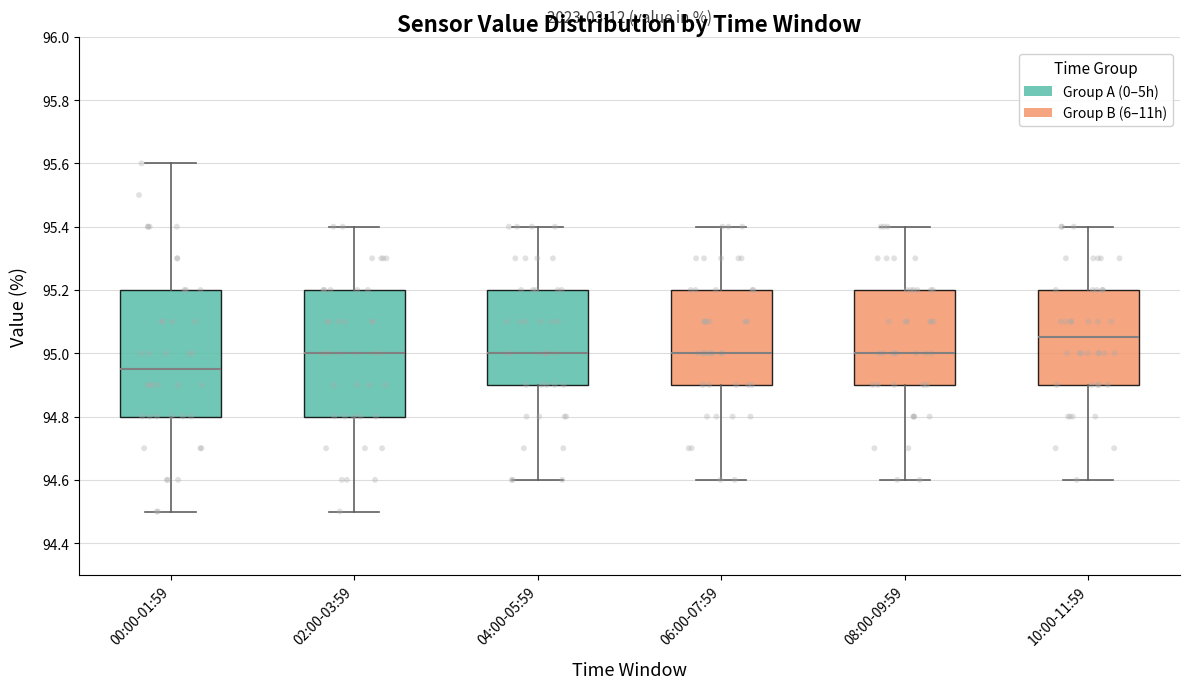

Reading left to right, transcribe this box plot: for each box, give where its median line is, the range the box spans, and where its two whiskers end, as read against the y-axis. The values are not printed on the chart, so give them approximately, as read against the axis.

00:00-01:59: median 94.96, box 94.80 to 95.20, whiskers 94.50 to 95.60
02:00-03:59: median 95.00, box 94.80 to 95.20, whiskers 94.50 to 95.40
04:00-05:59: median 95.00, box 94.90 to 95.20, whiskers 94.60 to 95.40
06:00-07:59: median 95.00, box 94.90 to 95.20, whiskers 94.60 to 95.40
08:00-09:59: median 95.00, box 94.90 to 95.20, whiskers 94.60 to 95.40
10:00-11:59: median 95.06, box 94.90 to 95.20, whiskers 94.60 to 95.40